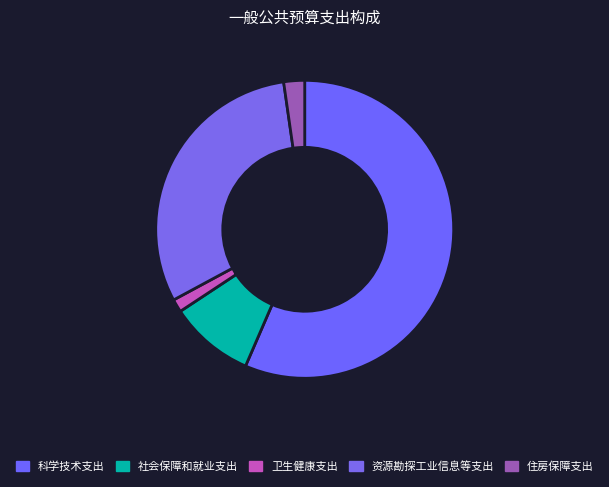

To the nearest percent, what is the difference between the largest and smallest slice percentages?

55%